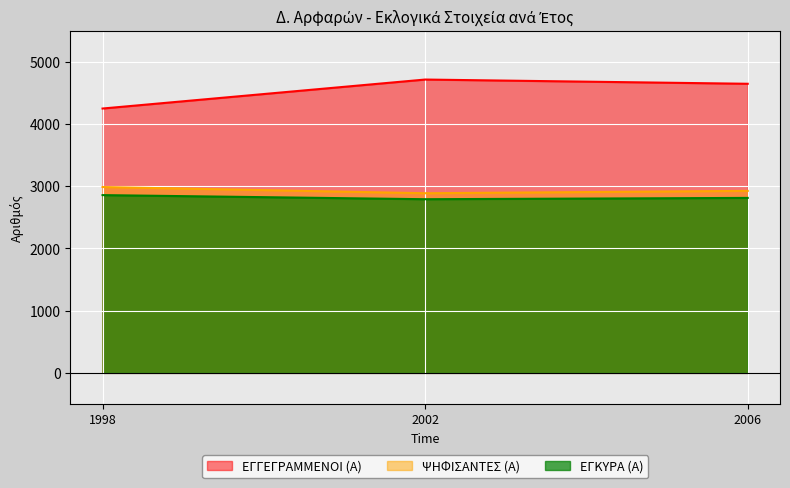

What is the minimum value shown in the chart?

2792